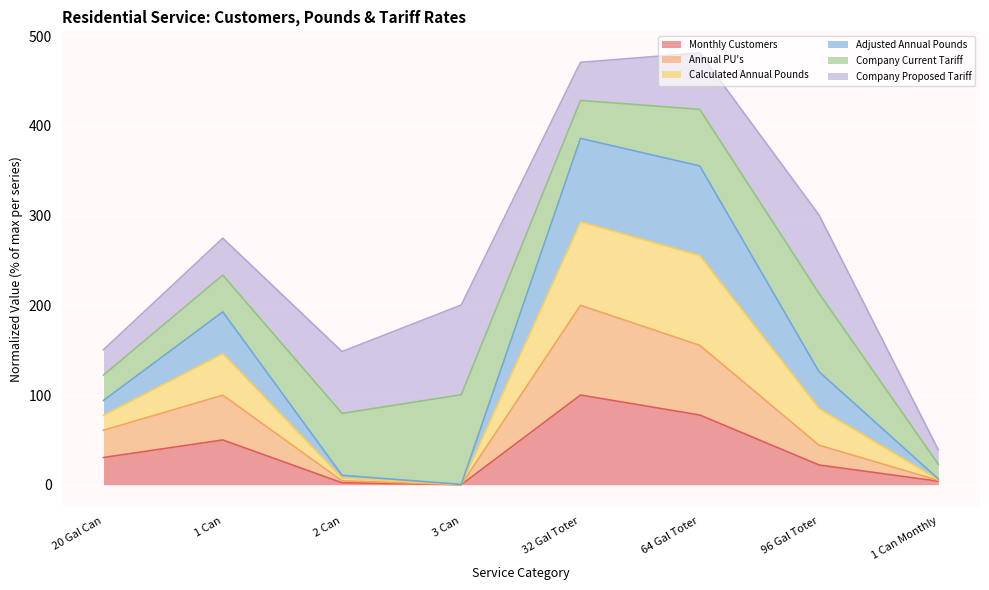

True or false: Calculated Annual Pounds and Annual PU's intersect in this chart.

False